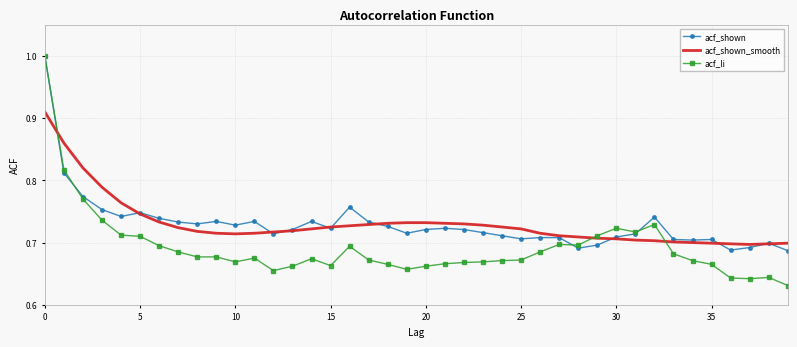

What is the highest value of the acf_li series?

1.0